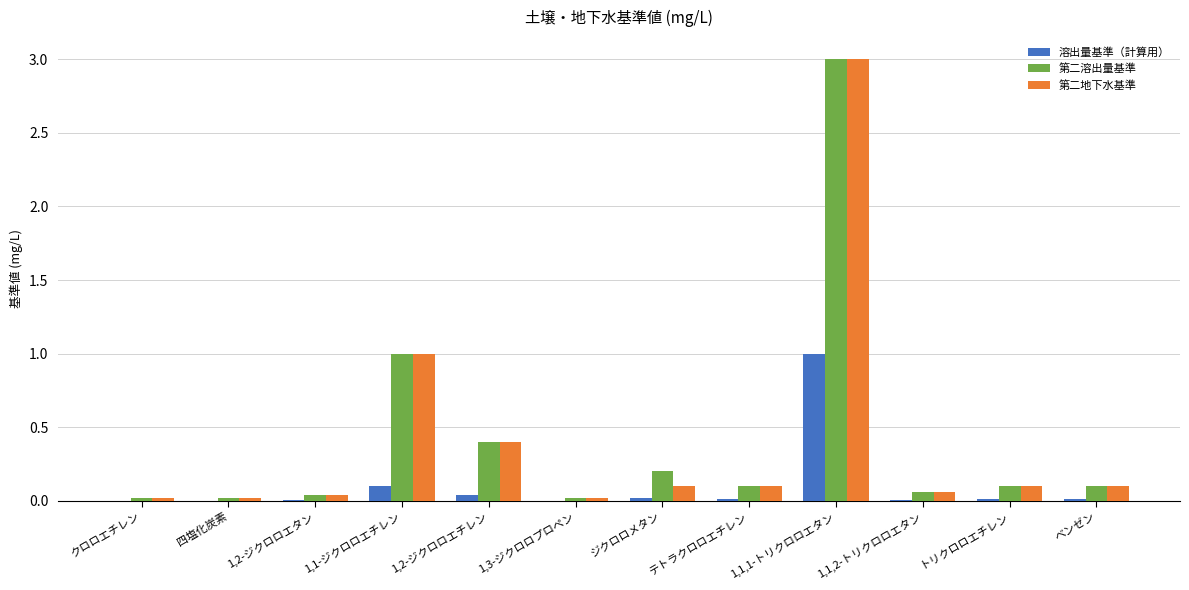

What is the sum of all 溶出量基準（計算用） values?

1.2